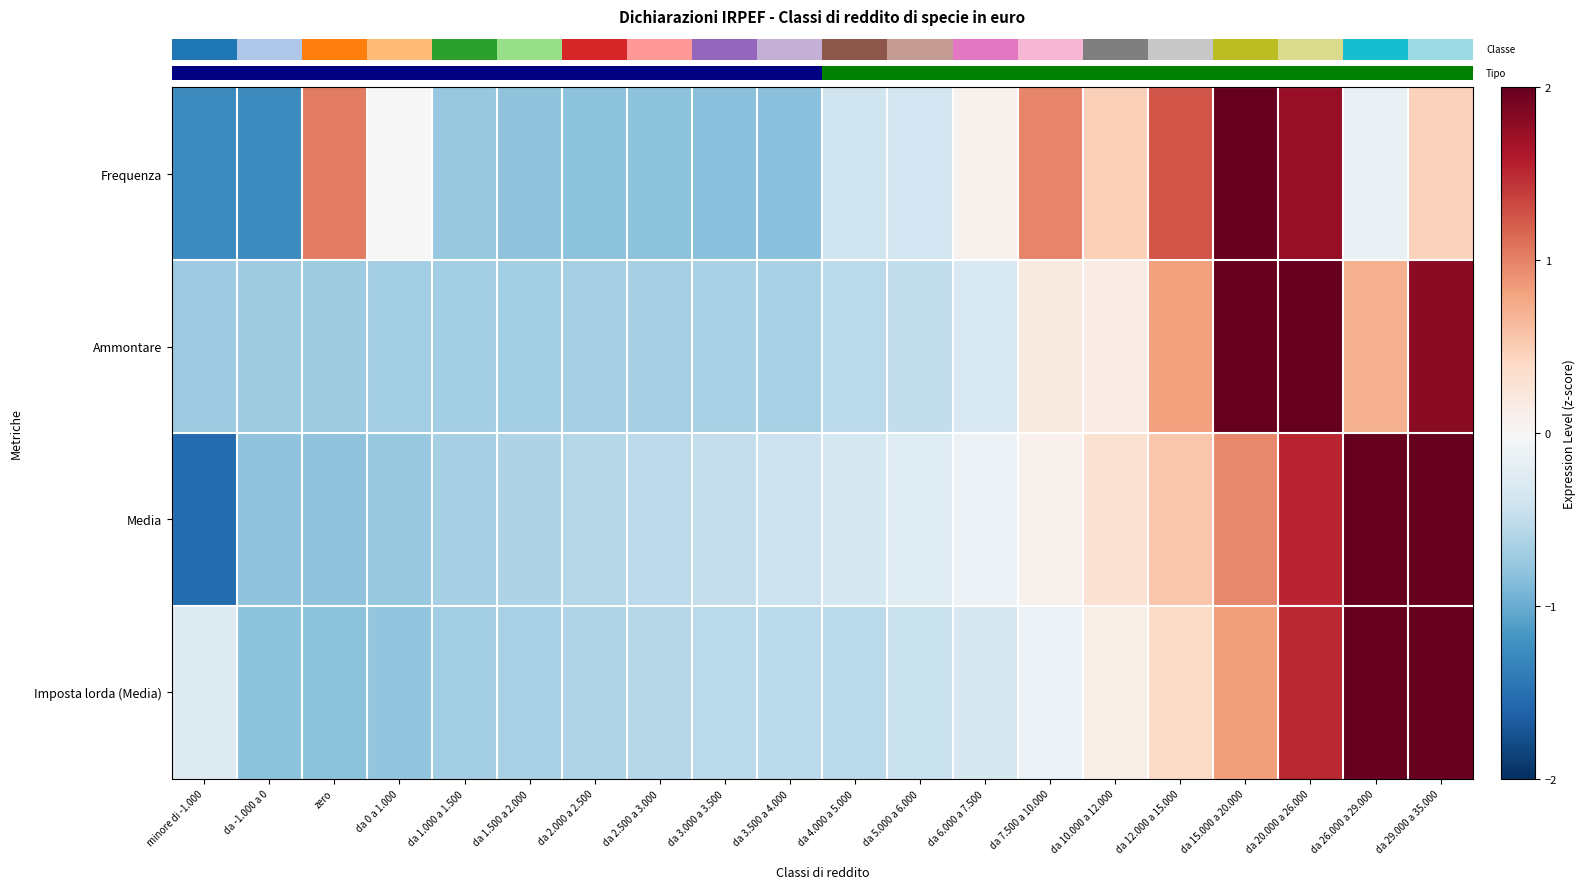

Which series changed the most between da 3.500 a 4.000 and da 10.000 a 12.000?

row_0